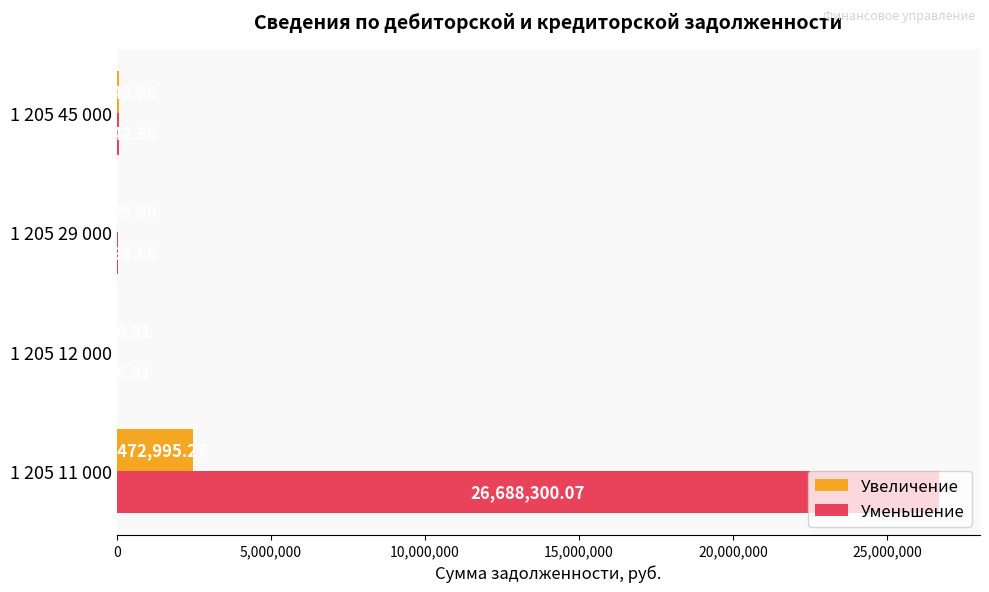

What is the sum of the Уменьшение values at 1 205 29 000 and 1 205 11 000?

26733294.7